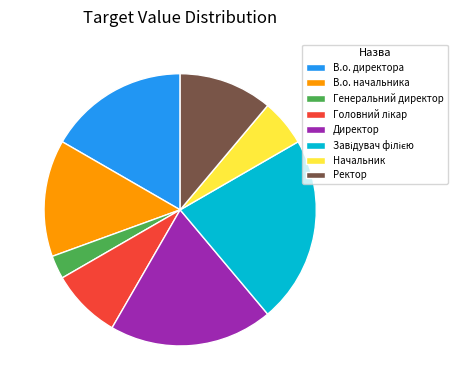

What is the smallest slice in the pie chart?

Генеральний директор